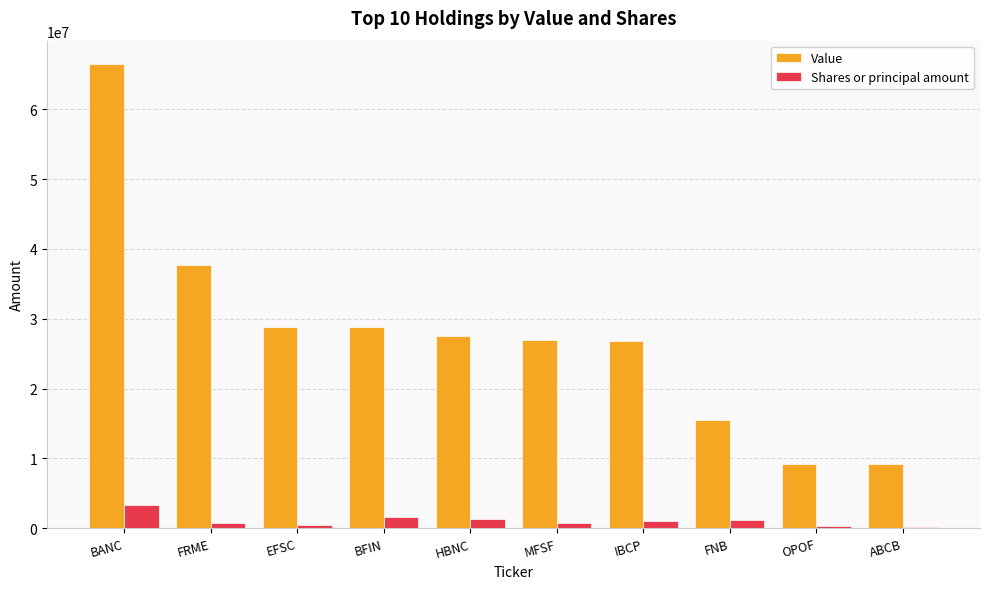

What is the sum of all Value values?

277125000